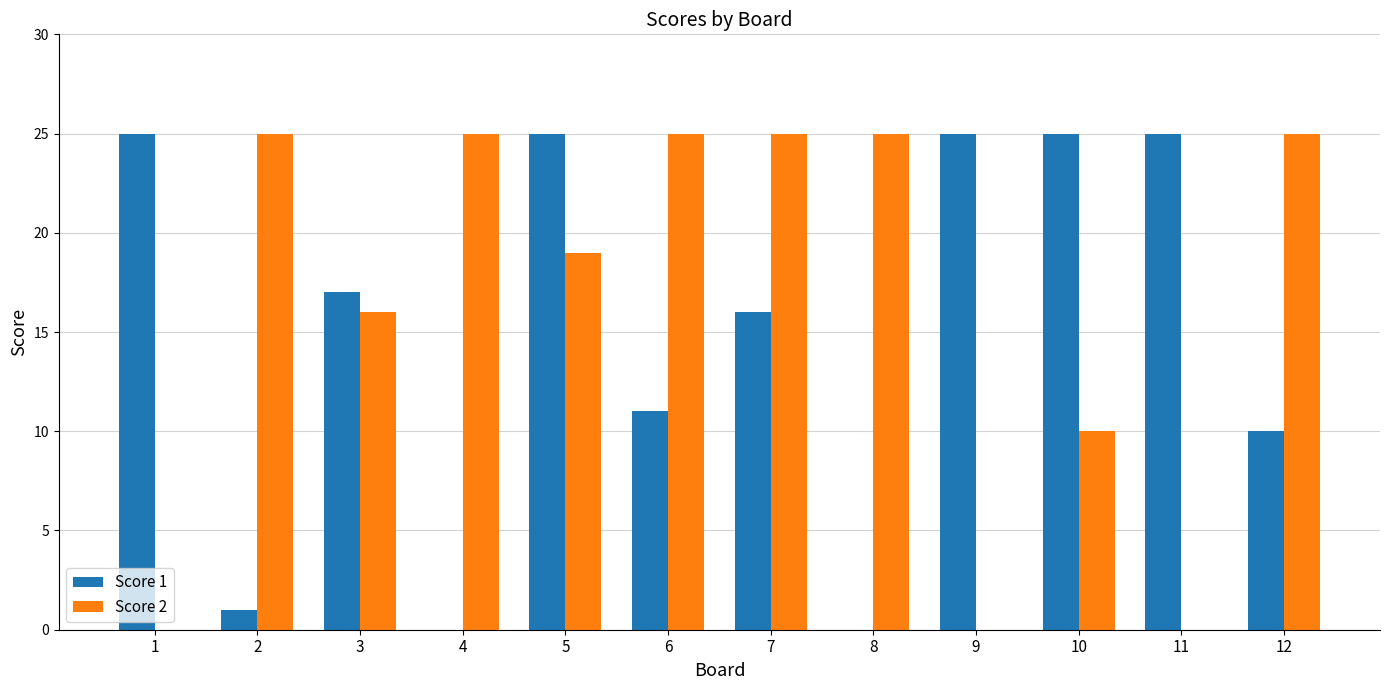

What is the highest value of the Score 2 series?

25